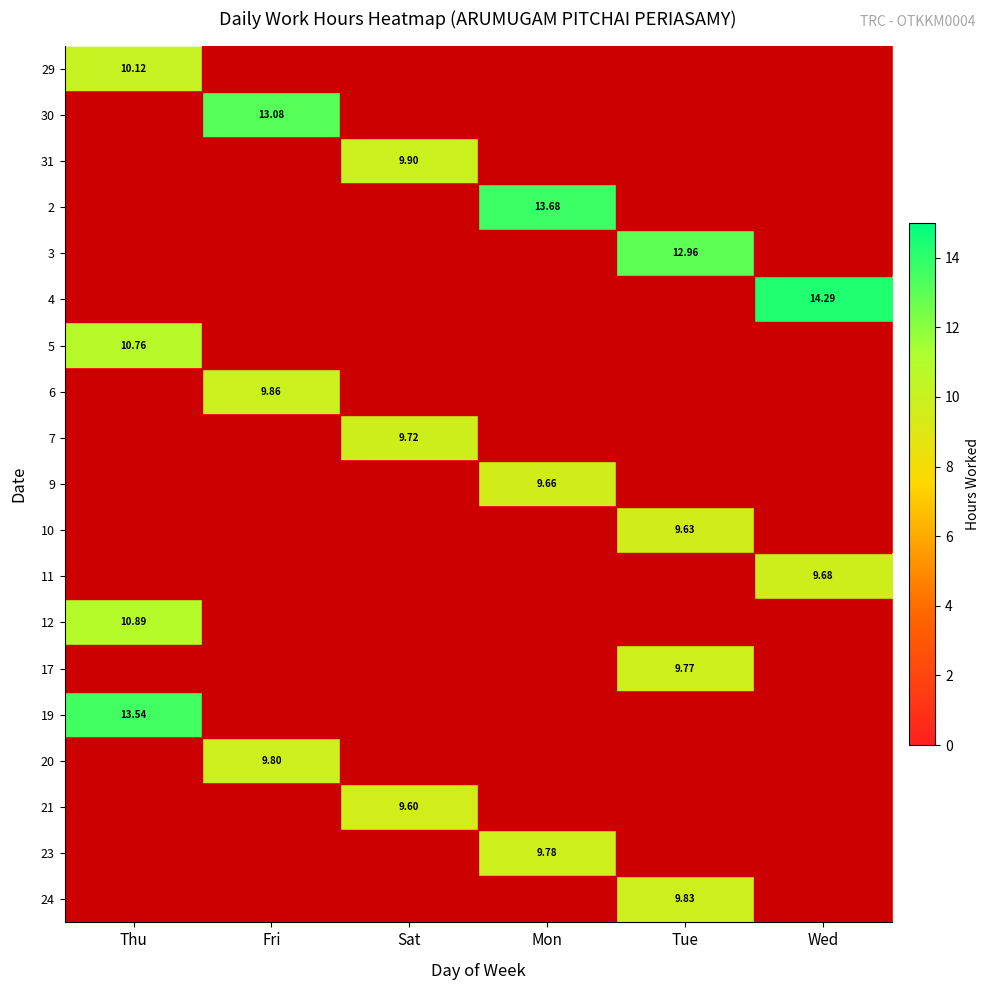

What is the spread (max minus min) of values at Mon?

13.7